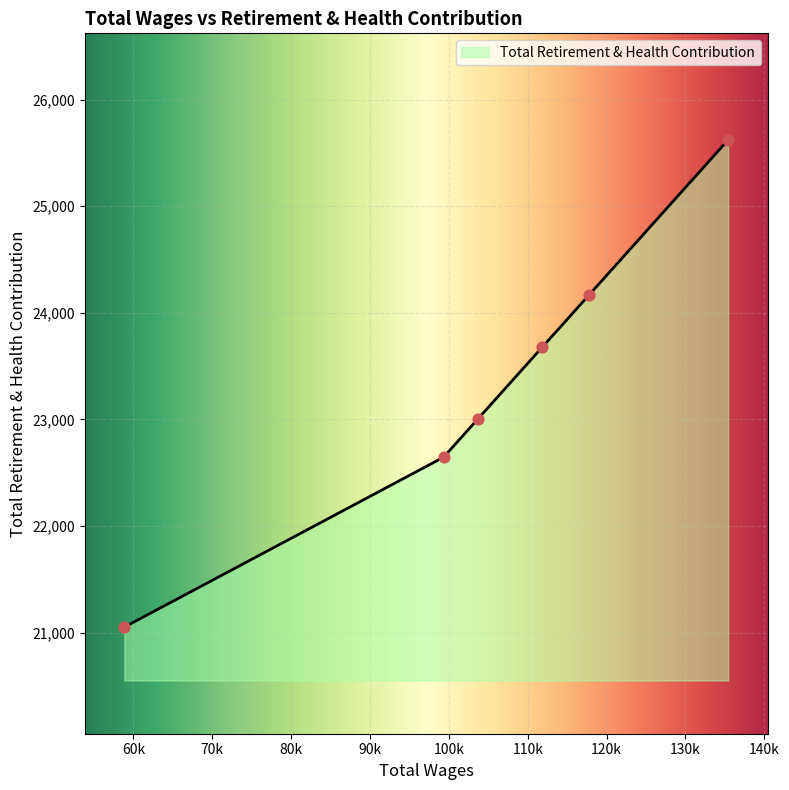

What is the difference between the maximum and minimum values?

4570